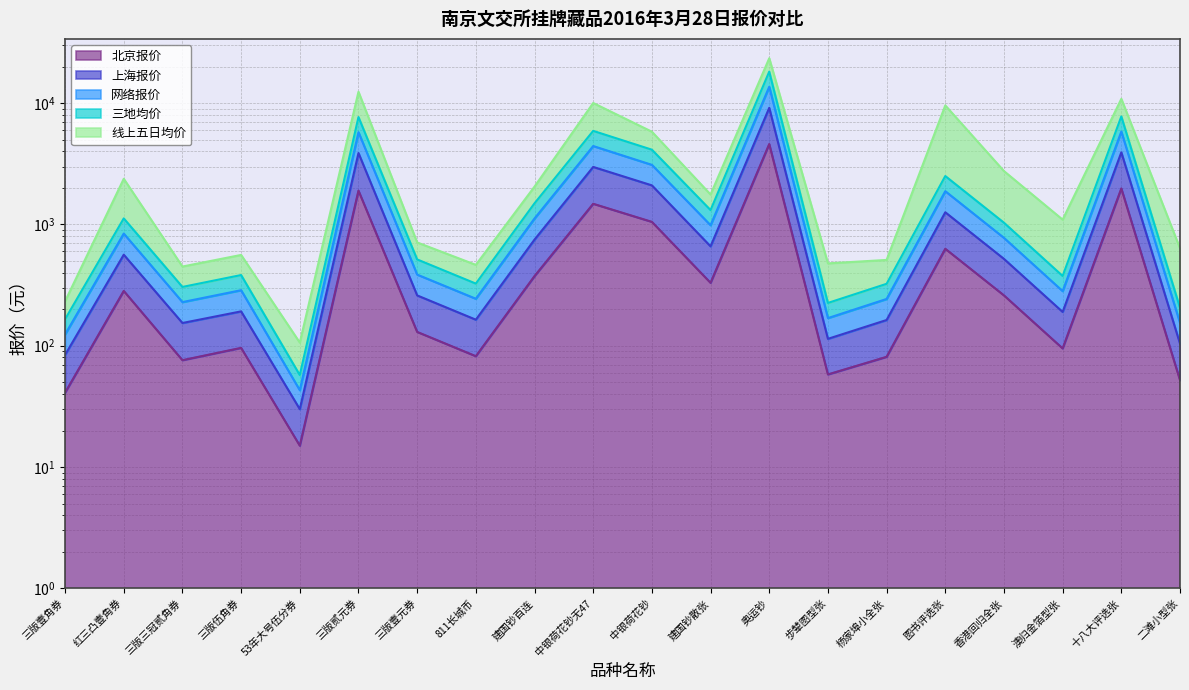

What is the sum of the 上海报价 values at 步辇图型张 and 香港回归全张?

634.0